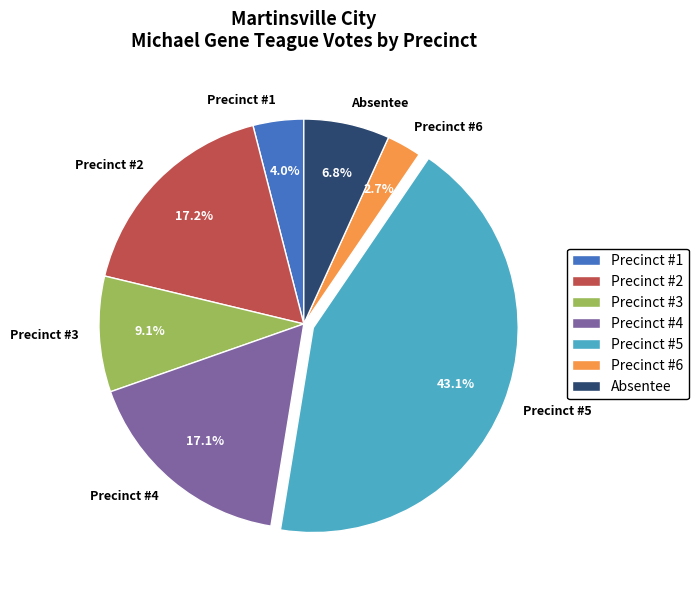

To the nearest percent, what percentage of the pie is Precinct #5?

43%